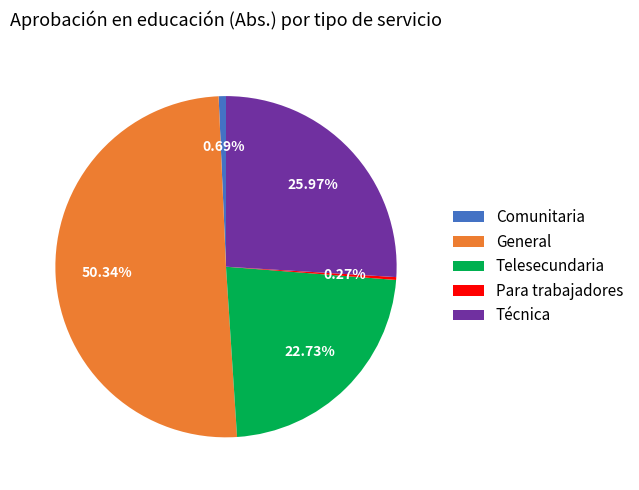

Which slice represents more than half of the pie?

General